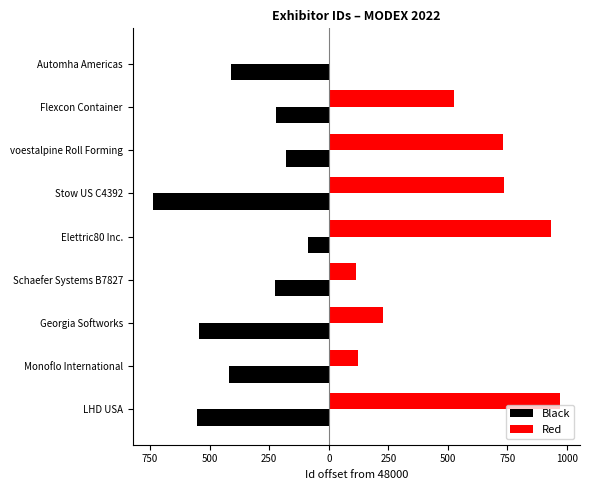

What are all the series names shown in the legend?

Black, Red